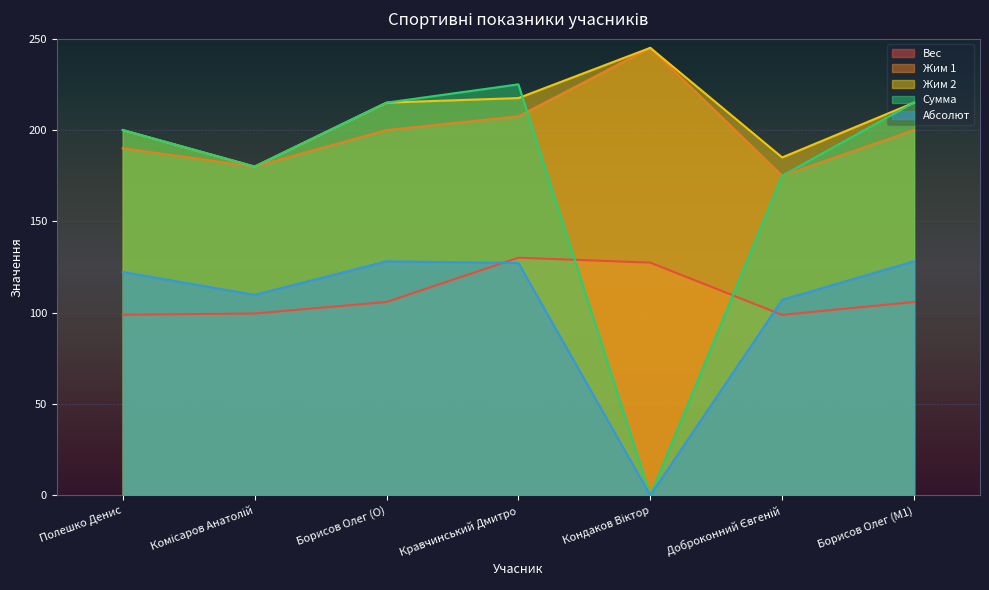

Where is the first local maximum for Жим 1?

Кондаков Віктор